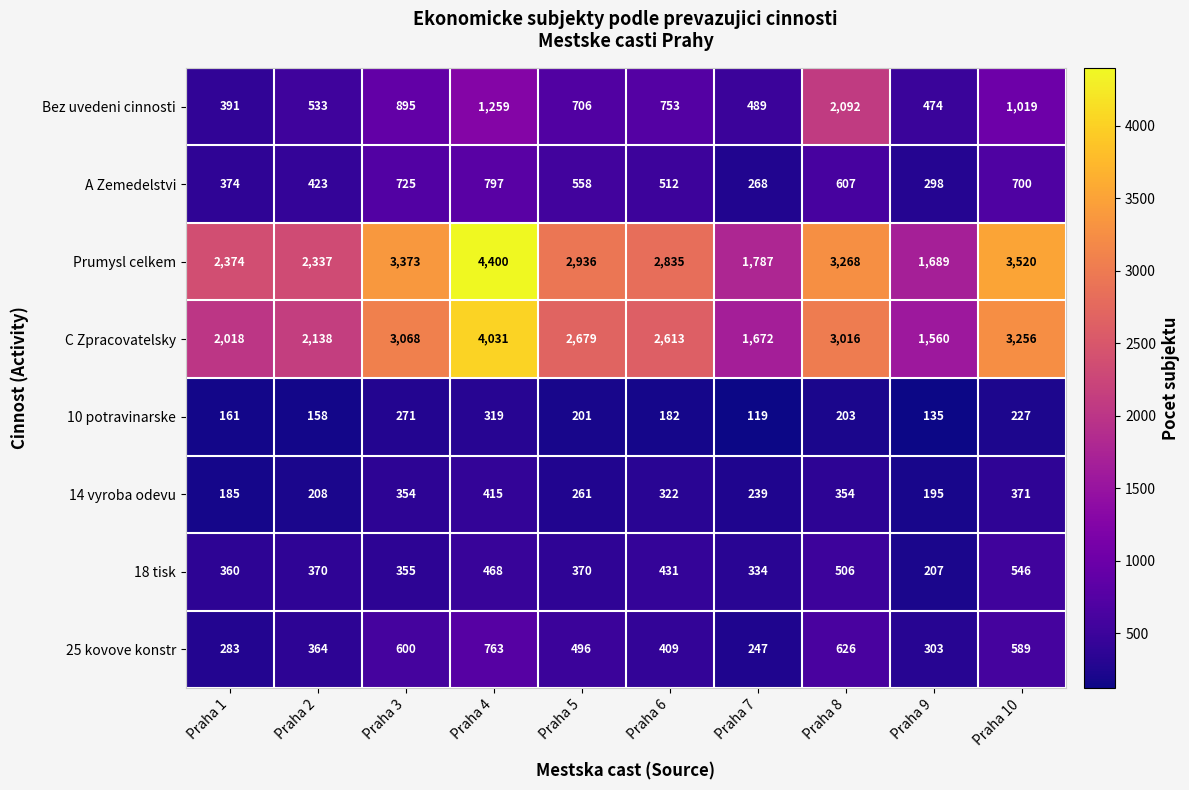

What is the sum of all 18 tisk values?

3947